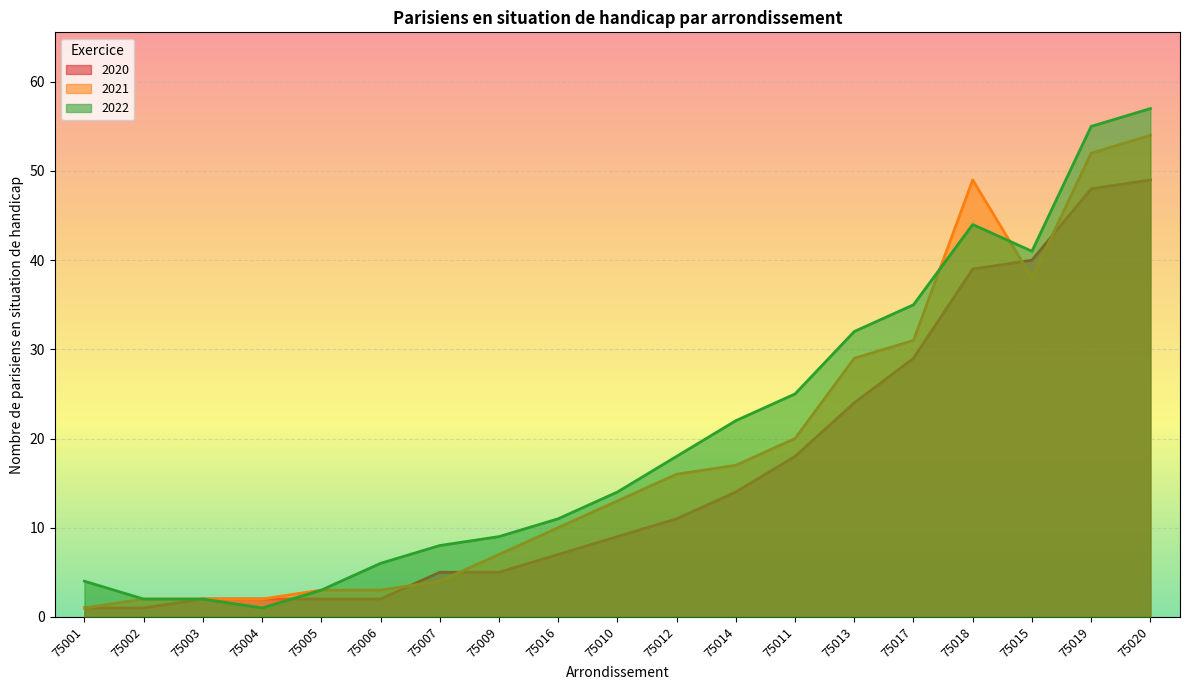

True or false: 2022 and 2021 intersect in this chart.

True